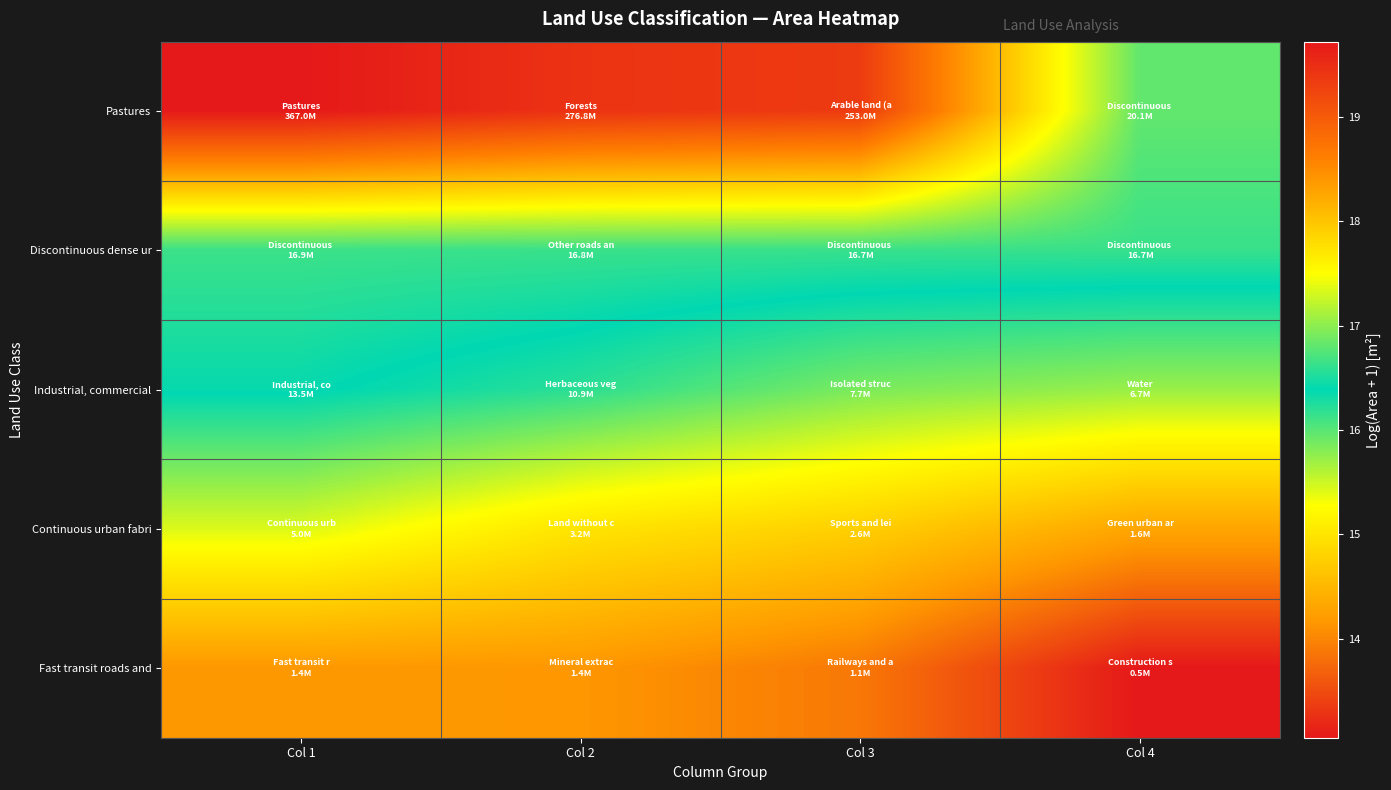

Between Col 3 and Col 4, which series saw the biggest shift?

Pastures